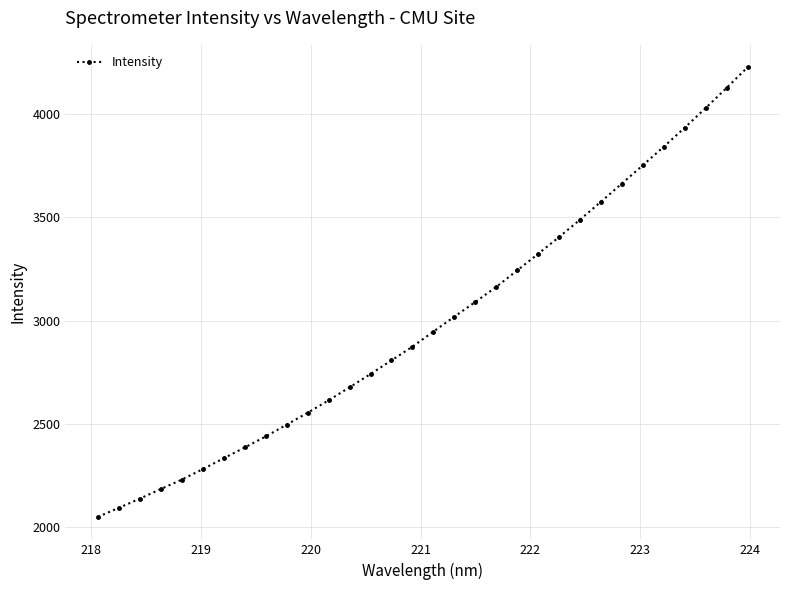

Is this an area chart (filled region under the line)?

No